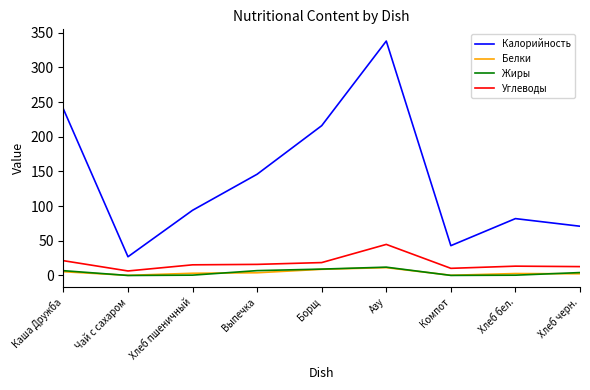

What is the sum of all Калорийность values?

1257.0